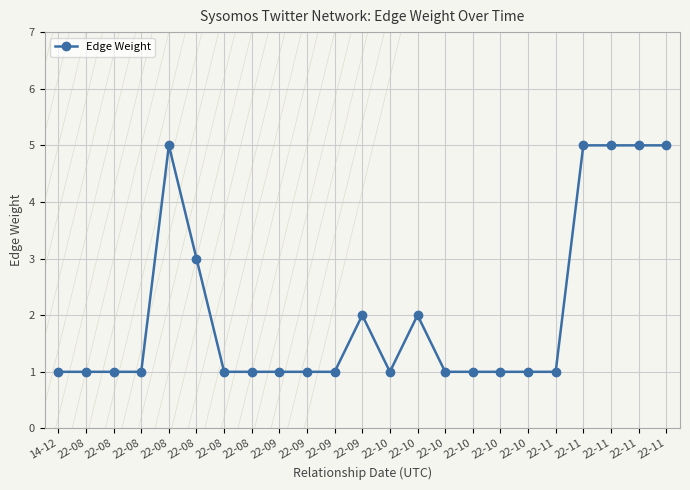

Rank the categories by value from lowest to highest.

14-12, 22-08, 22-08, 22-08, 22-08, 22-08, 22-09, 22-09, 22-09, 22-10, 22-10, 22-10, 22-10, 22-10, 22-11, 22-09, 22-10, 22-08, 22-08, 22-11, 22-11, 22-11, 22-11